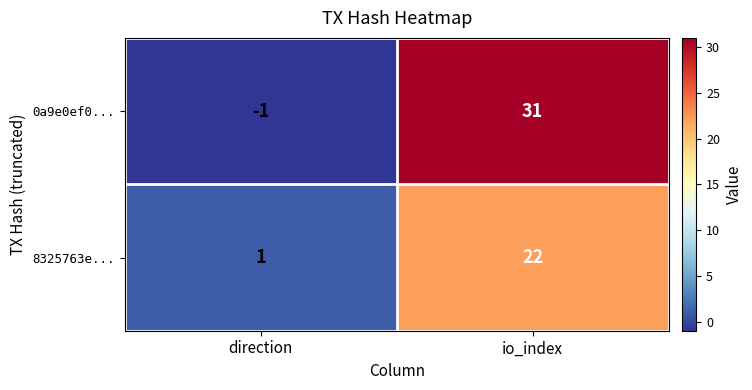

How many values in the 8325763e... series are below 22?

1